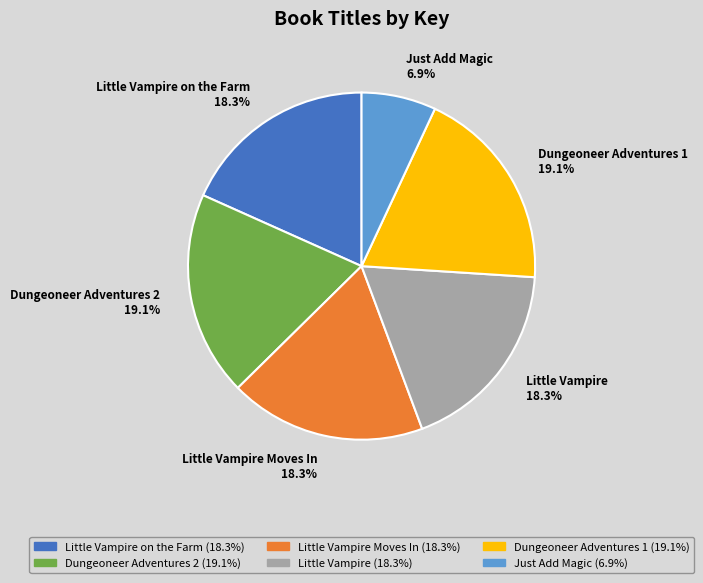

To the nearest percent, what is the combined percentage of Dungeoneer Adventures 2 and Little Vampire on the Farm?

37%